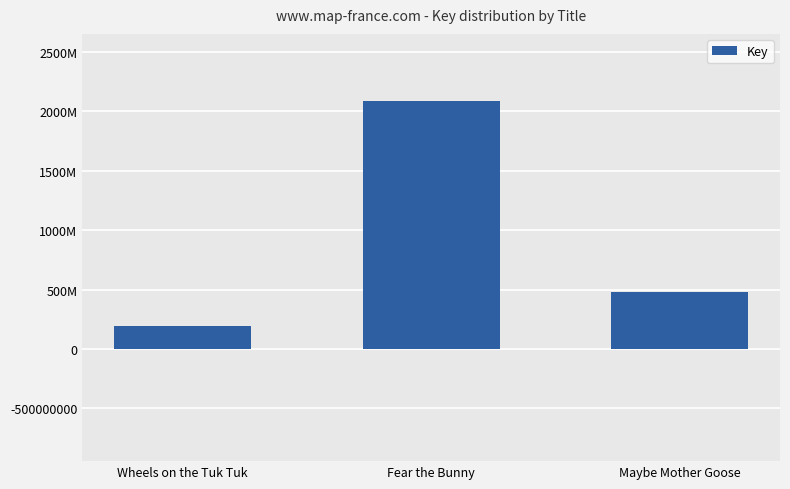

Which label corresponds to the smallest value in the chart?

Wheels on the Tuk Tuk